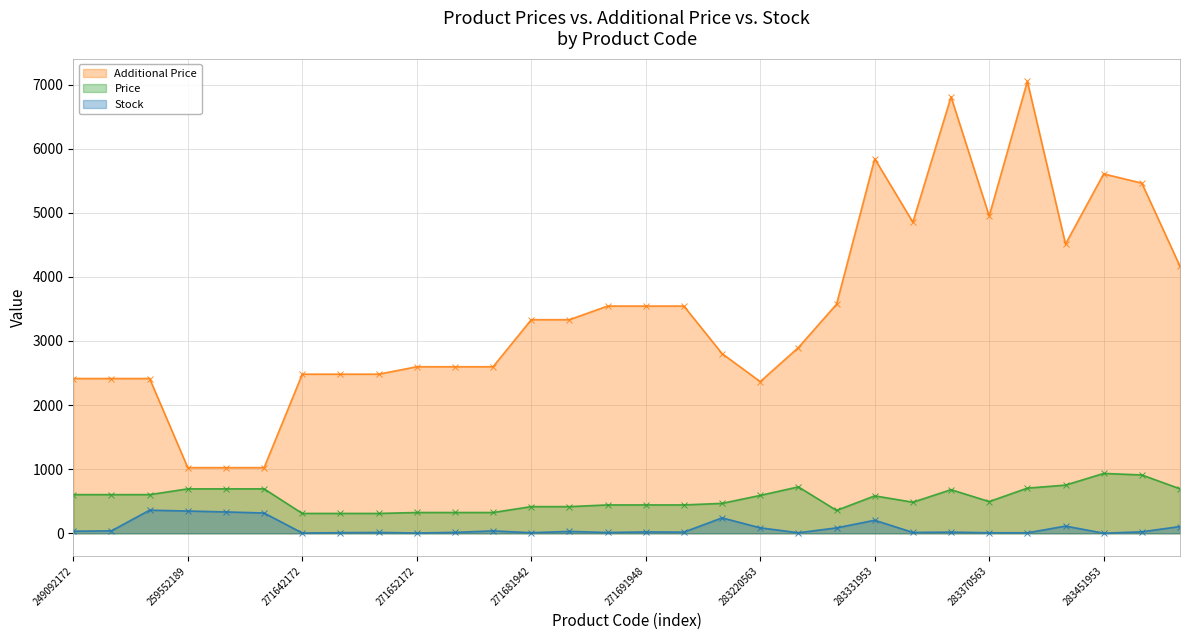

Rank the categories by Stock value from highest to lowest.

249092174, 259552189, 259552212, 259552213, 281720563, 283331953, 283421953, 283502182, 283220563, 283310563, 249092173, 271652174, 249092172, 271681948, 283481953, 271691948, 271691958, 283361953, 271652173, 271642174, 283340563, 271691942, 271642173, 271681942, 283280563, 283370563, 283391953, 271642172, 271652172, 283451953